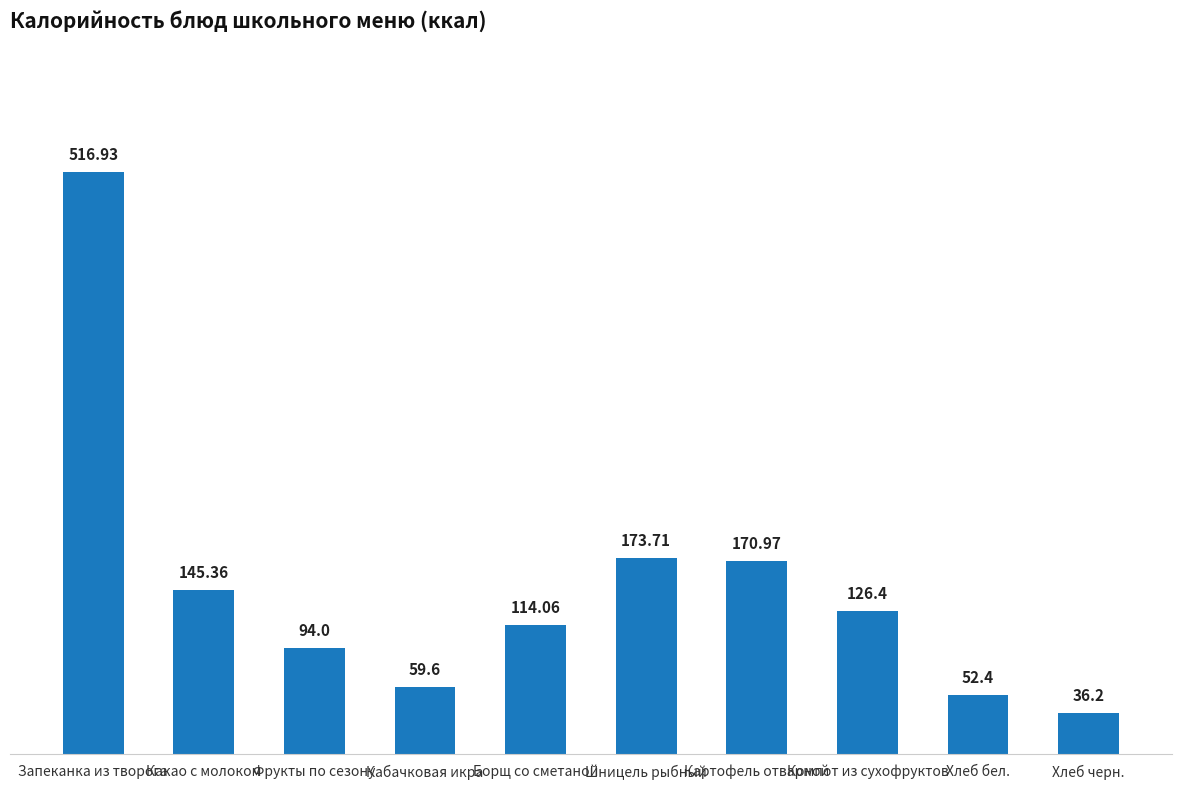

Is it true that the value at Борщ со сметаной is 67.8?

False